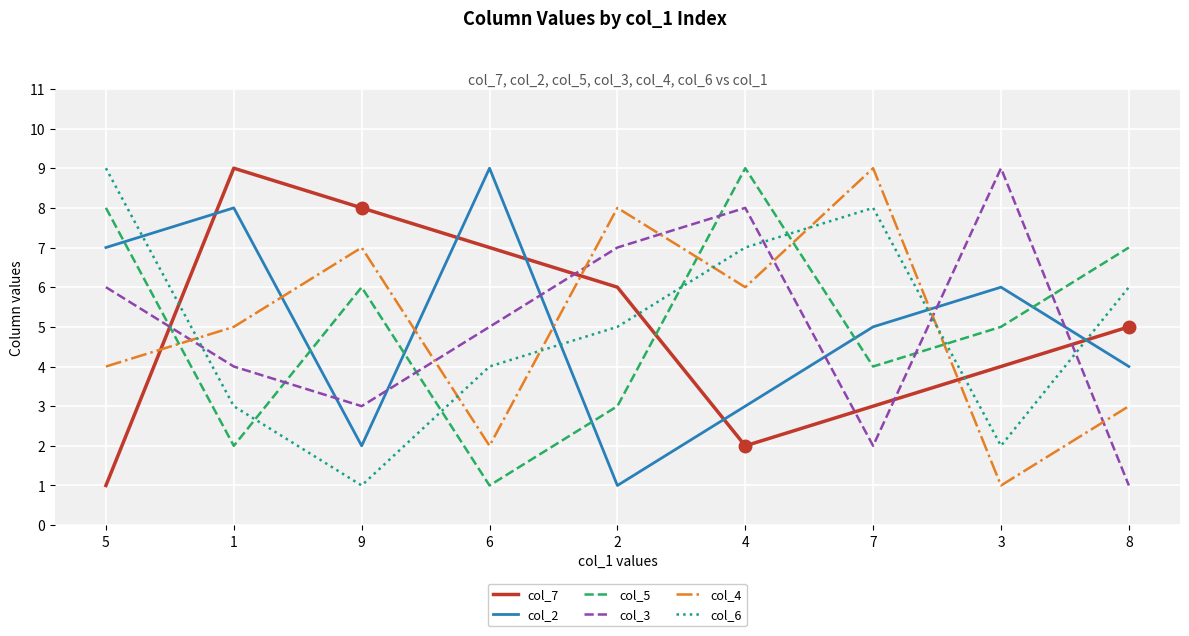

What are all the series names shown in the legend?

col_7, col_2, col_5, col_3, col_4, col_6